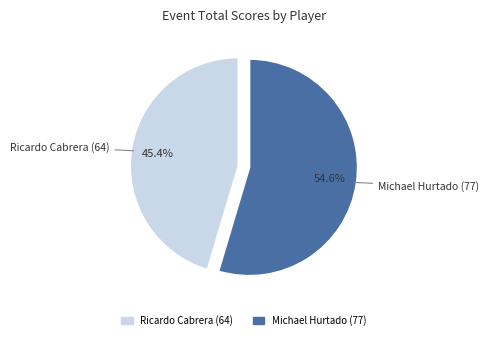

To the nearest percent, what portion does Michael Hurtado (77) represent?

55%